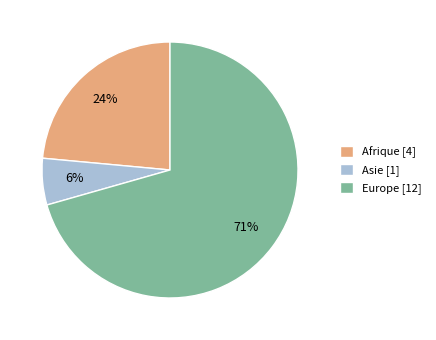

Is the sum of Asie [1] and Afrique [4] greater than half?

No